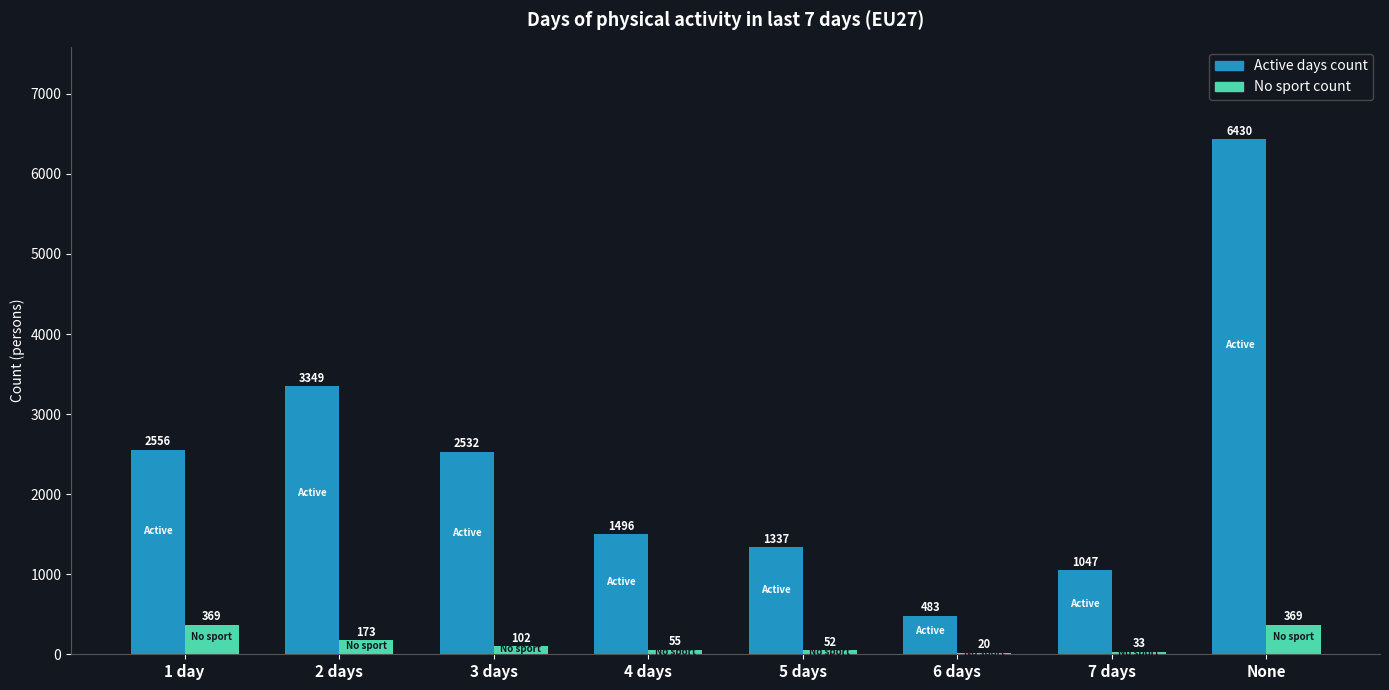

What is the spread (max minus min) of values at 7 days?

1014